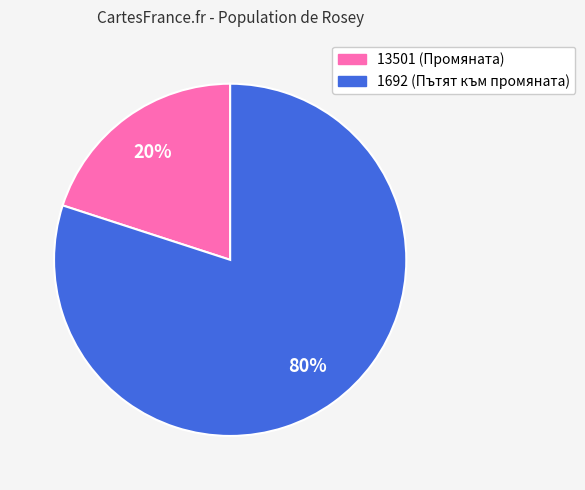

Is it true that 13501 is 14% of the pie?

False